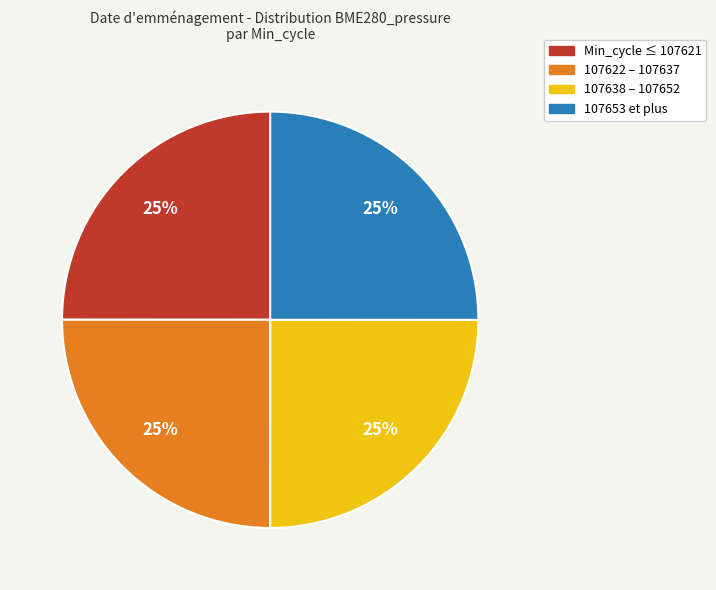

Does any single category account for the majority?

No